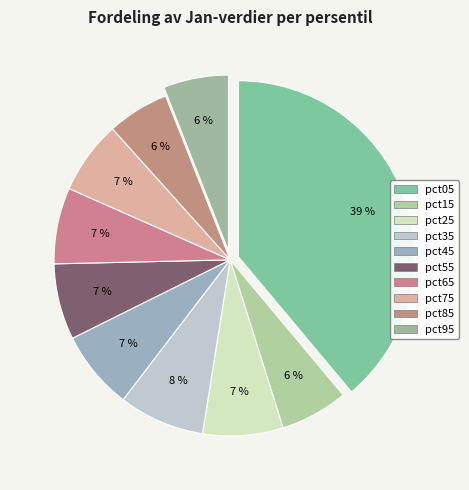

Which slice is the largest?

pct05